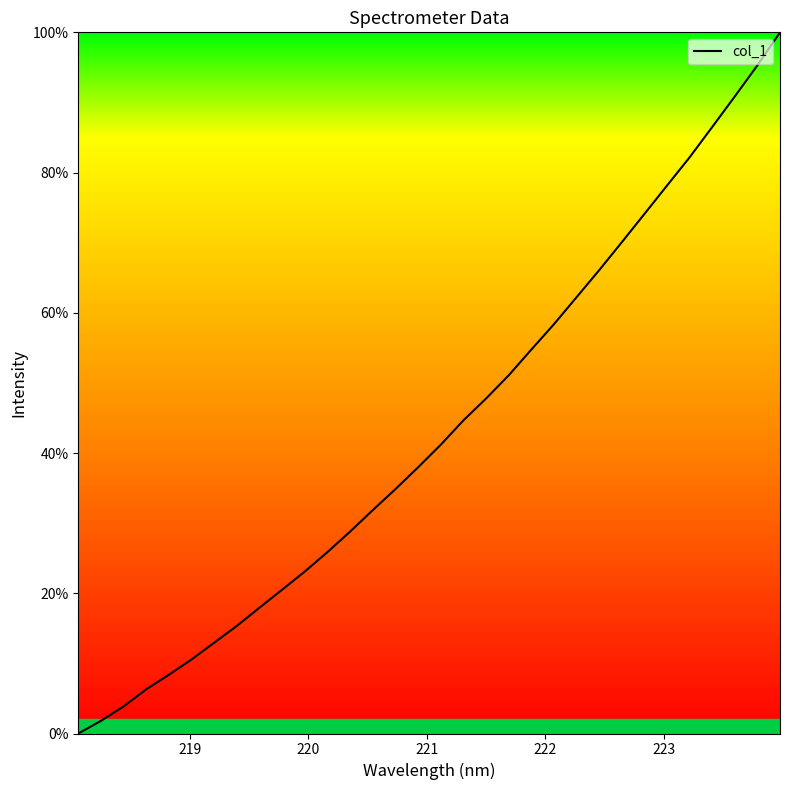

What is the greatest value displayed?

100.0